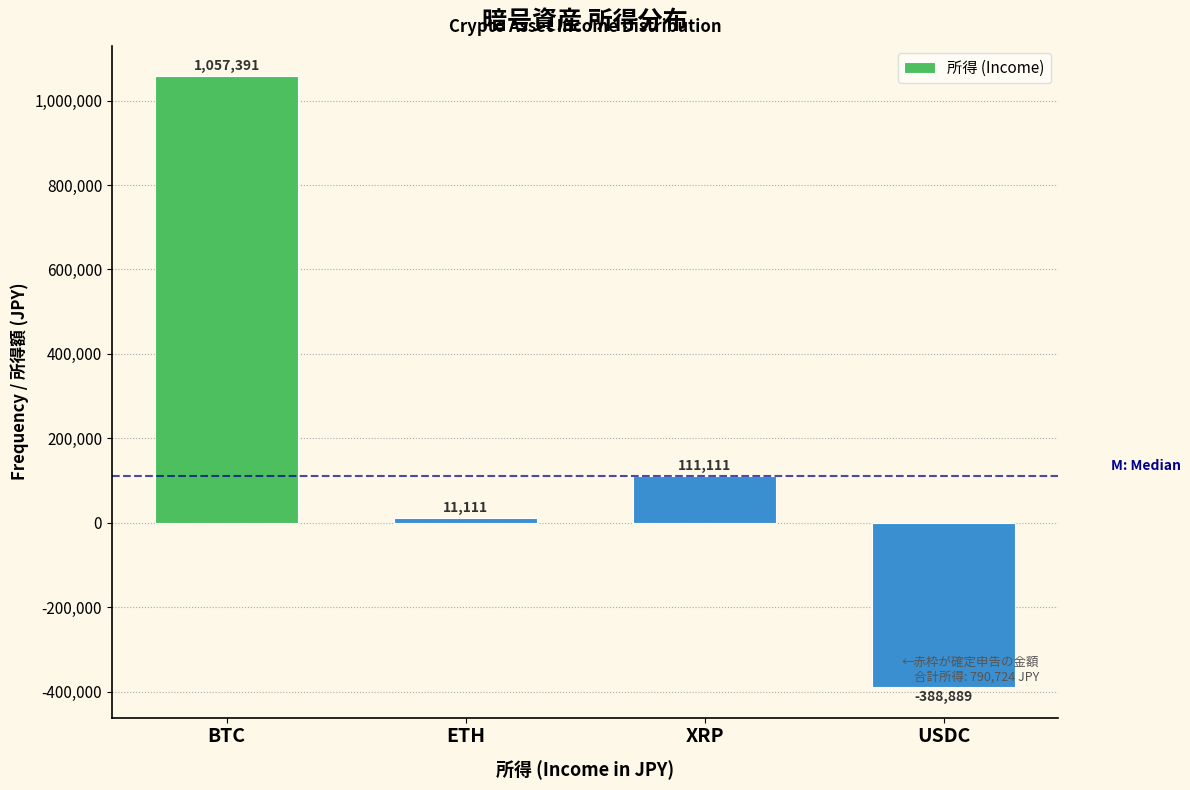

Reading right to left, transcribe all the data shown in this chart.

-388889	111111	11111	1057391